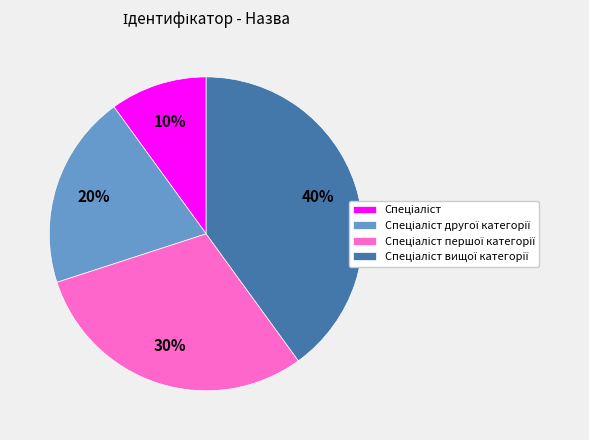

How many segments does this pie chart have?

4